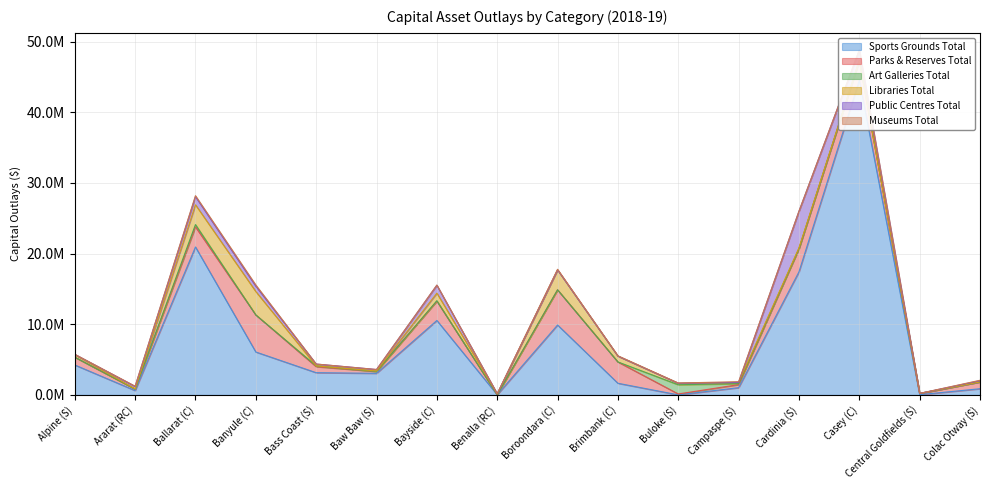

How many interior local peaks does the Parks & Reserves Total series have?

4